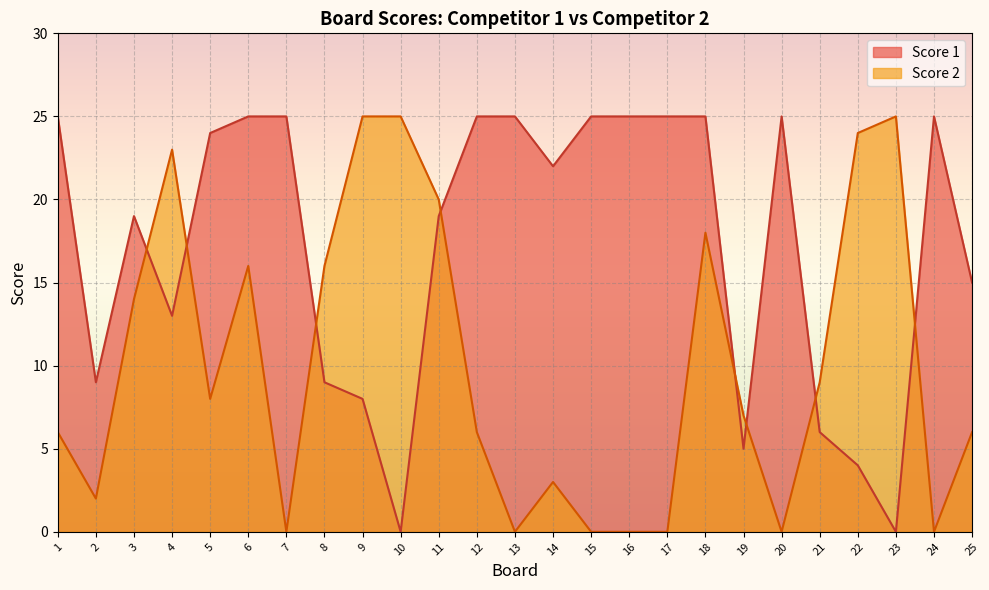

Rank the series at 4 from highest to lowest value.

Score 2, Score 1